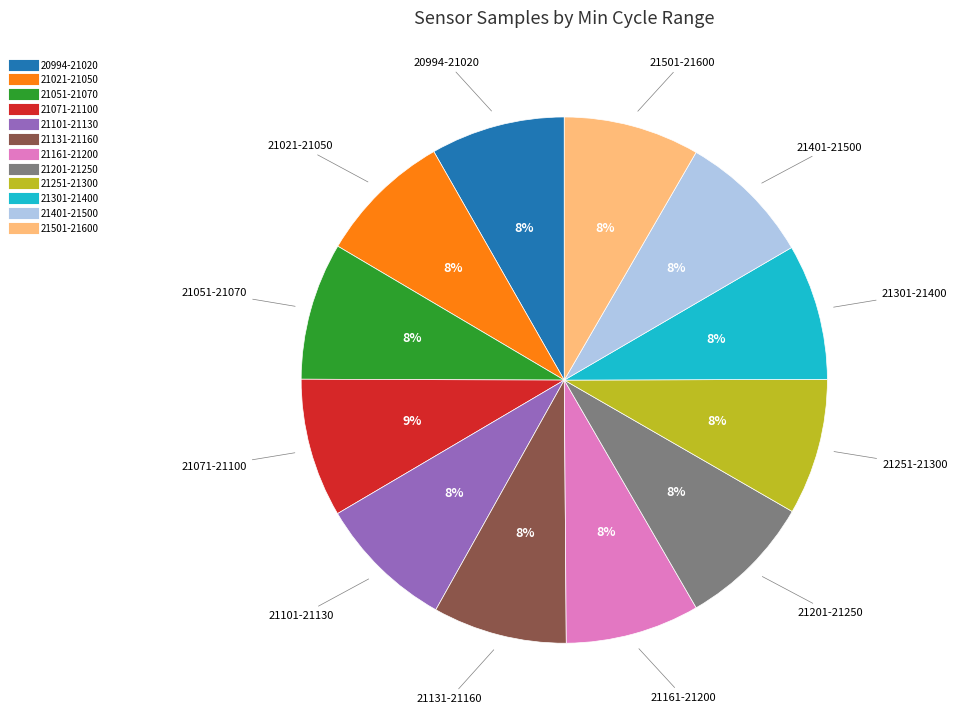

Does any single category account for the majority?

No